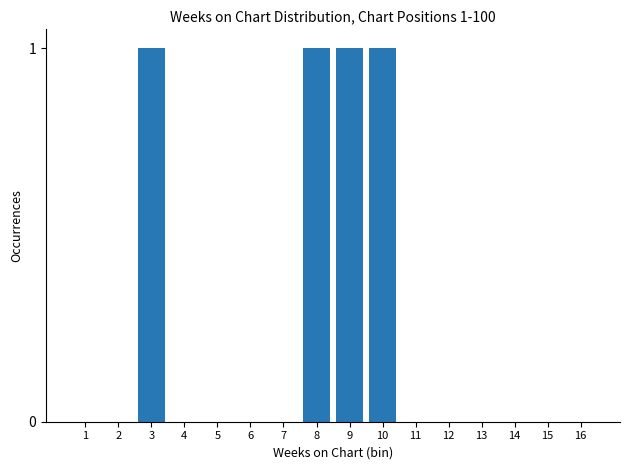

The value at 8 is 1. True or false?

True